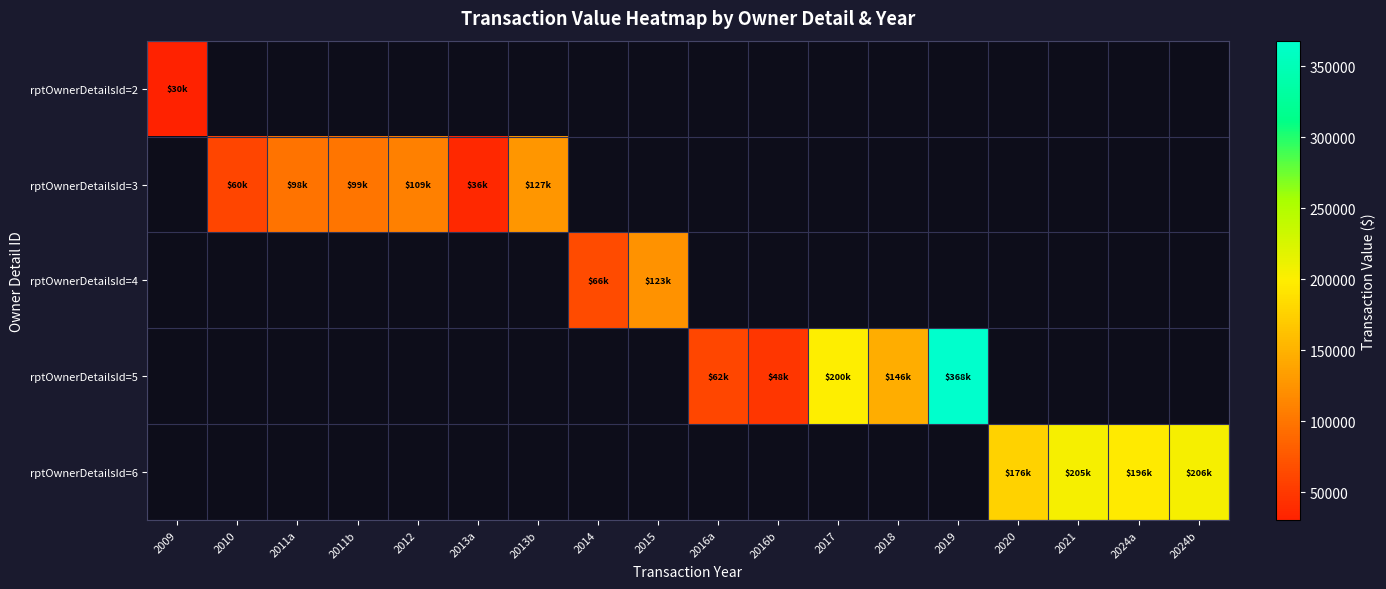

Is the value of rptOwnerDetailsId=4 at 2011a greater than the value of rptOwnerDetailsId=2 at 2011b?

No